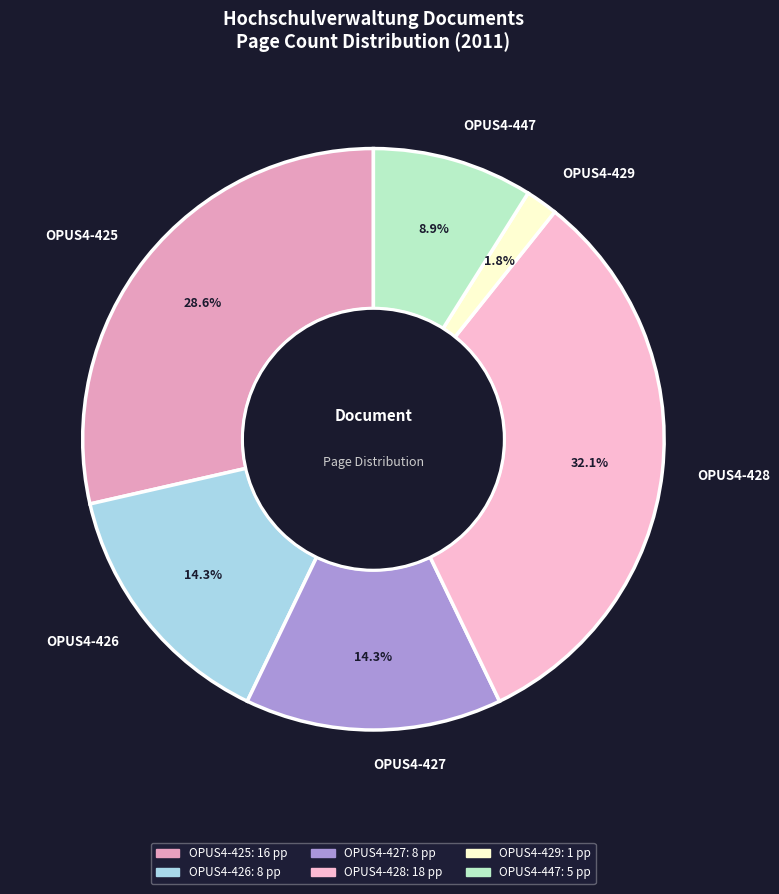

Is it true that OPUS4-429 is 9% of the pie?

False